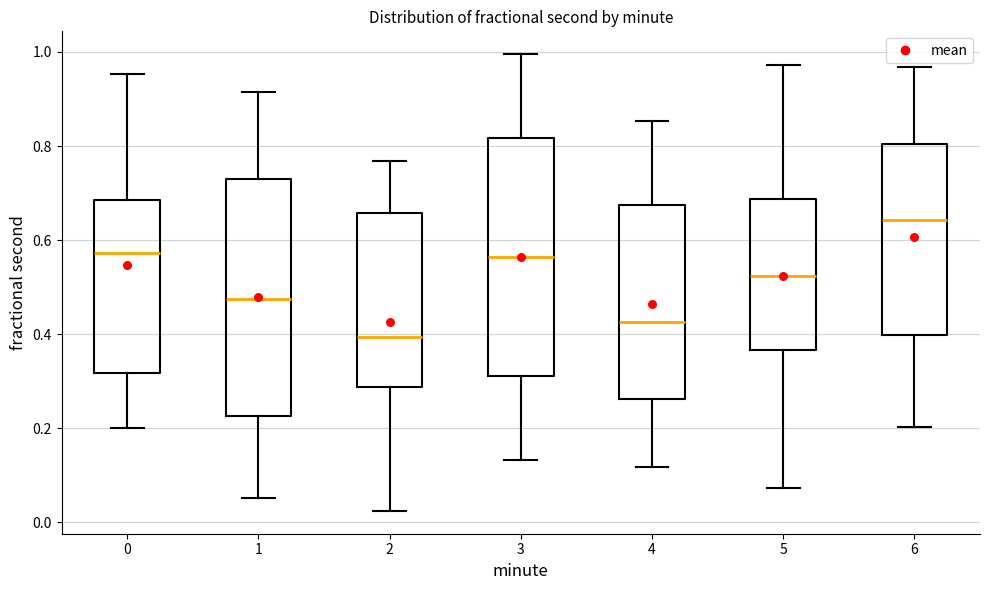

Where is the upper edge of the box at x = 1 on the y-axis? The values are not printed on the chart, so give them approximately, as read against the axis.

0.72